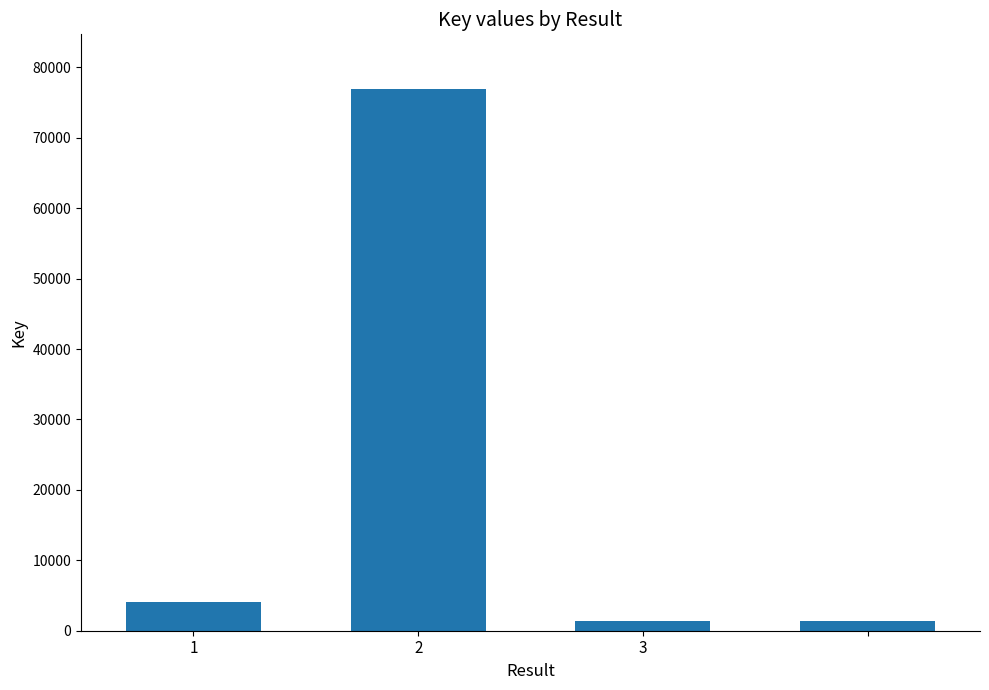

What is the difference between the second highest and second lowest values?

2771